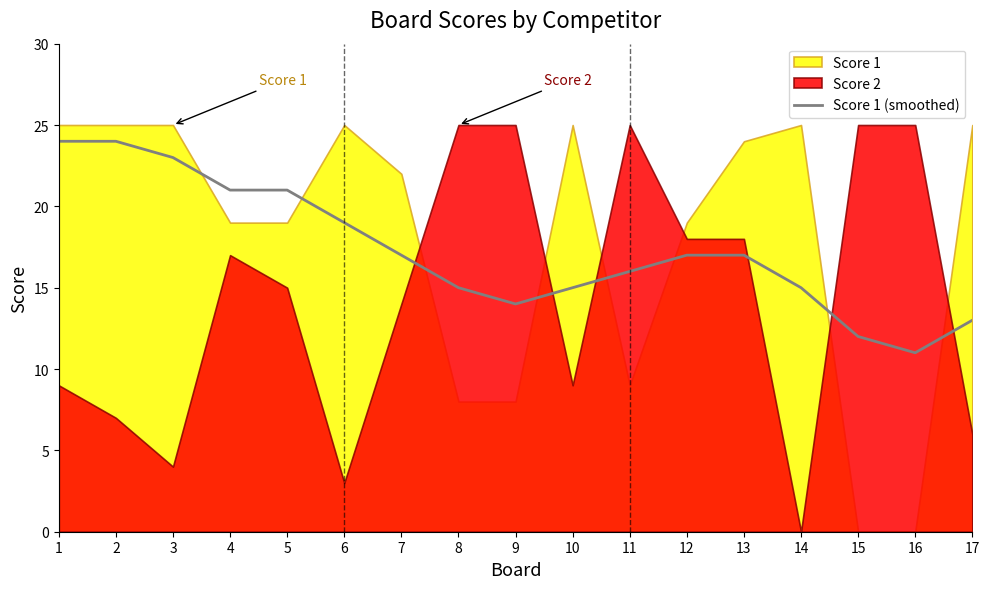

The Score 1 (smoothed) series shows 10 at 11. True or false?

False